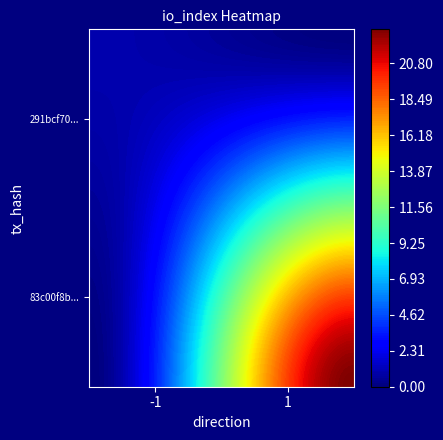

What is the difference between the maximum and minimum values in the tx_hash_1 series?

22